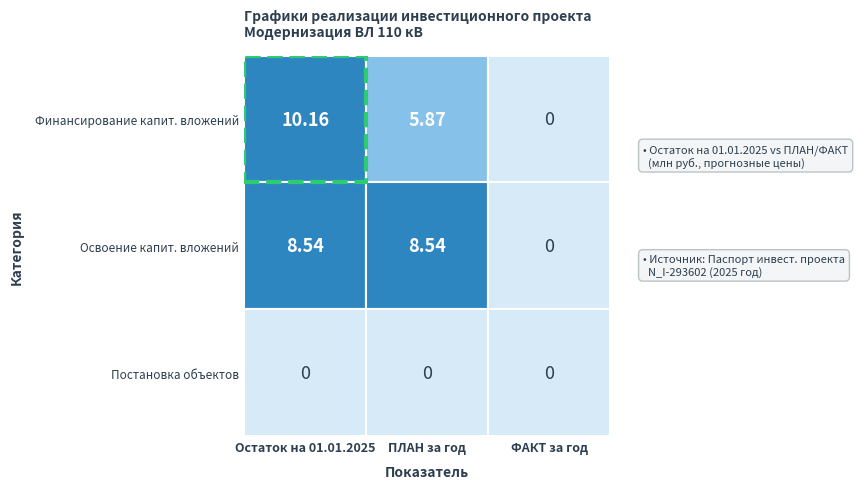

Reading left to right, list all the values displayed in this chart.

Финансирование капитальных вложений: 10.2	5.9	0.0
Освоение капитальных вложений: 8.5	8.5	0.0
Постановка объектов: 0.0	0.0	0.0